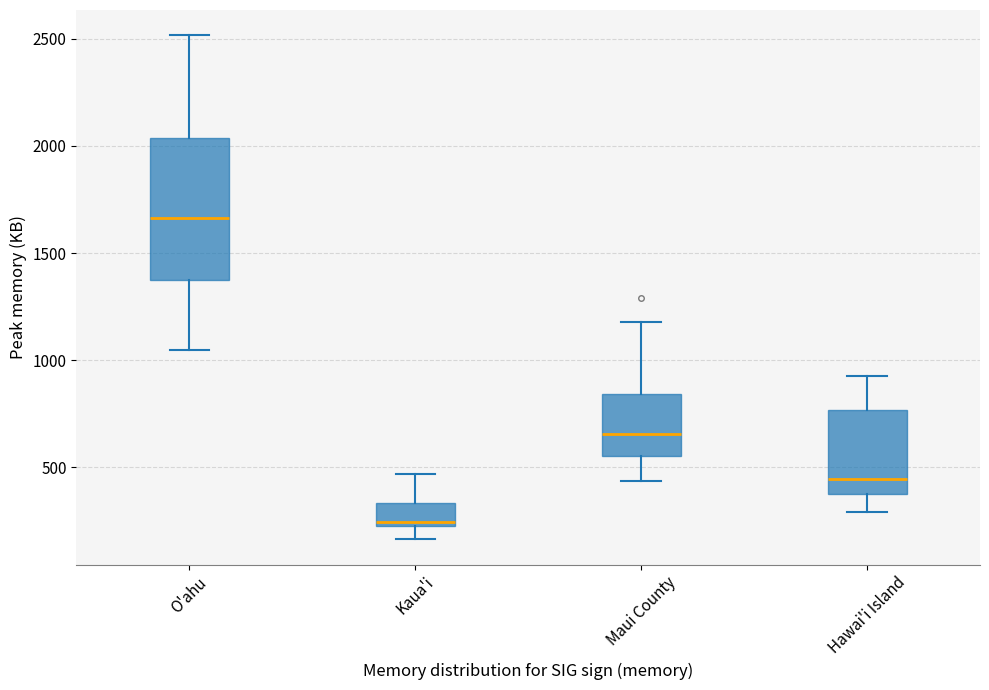

Comparing the boxes themselves (not the whiskers), which one is the tallest?

O'ahu